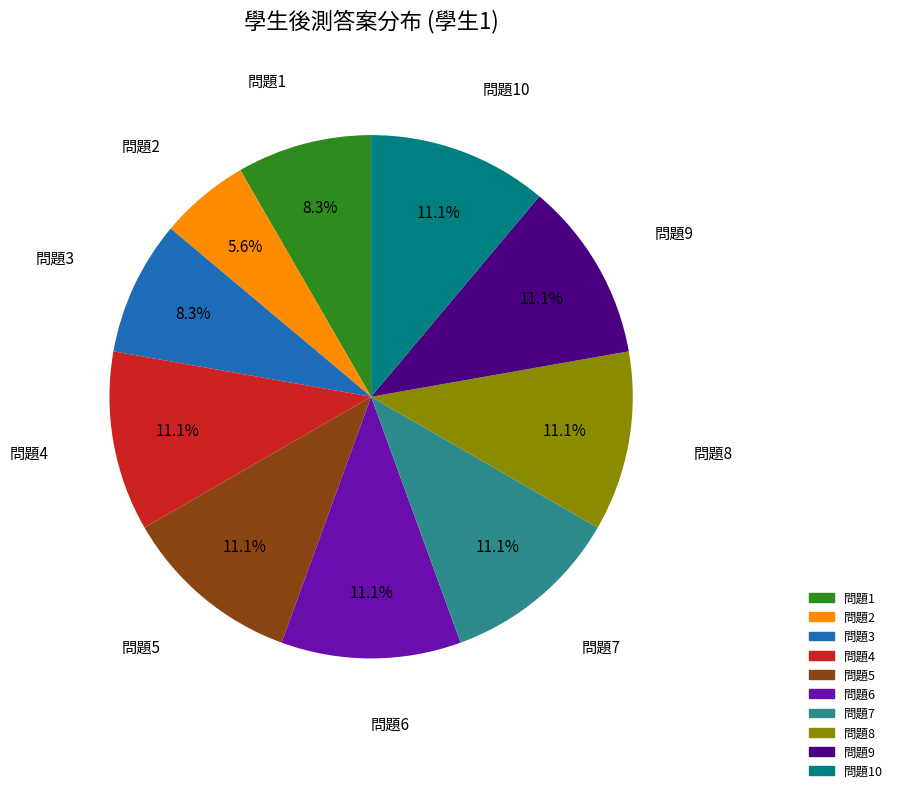

Is there any slice that represents more than half of the pie?

No